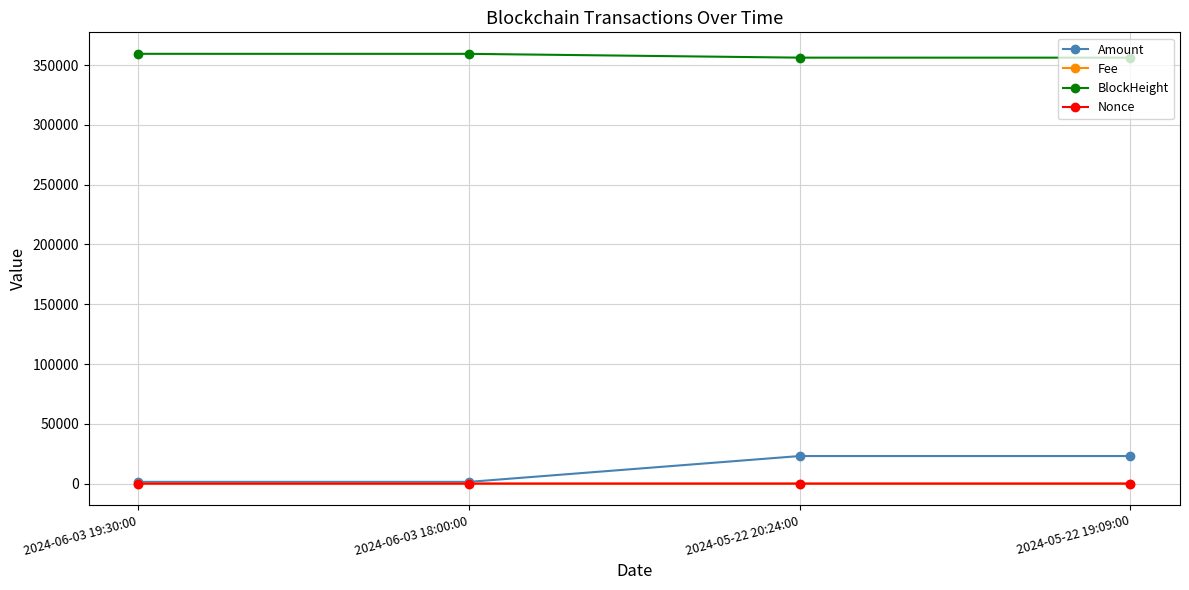

How many lines are shown in the chart?

4